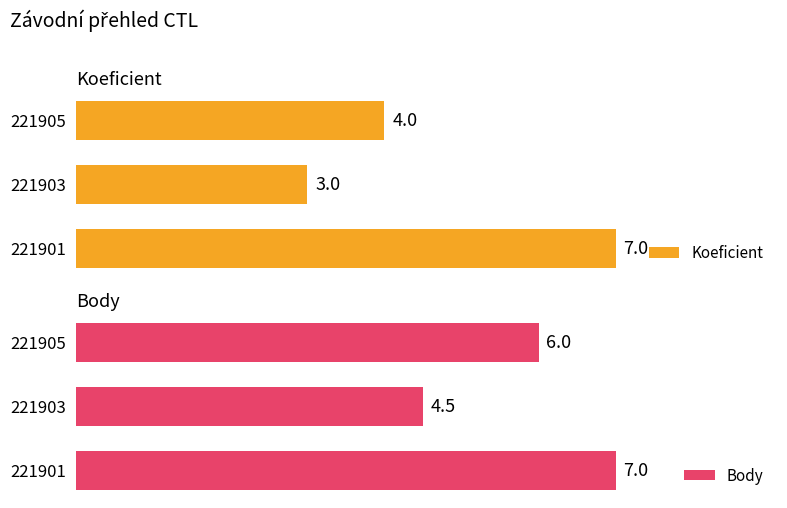

The Body series shows 1.0 at 221903. True or false?

False